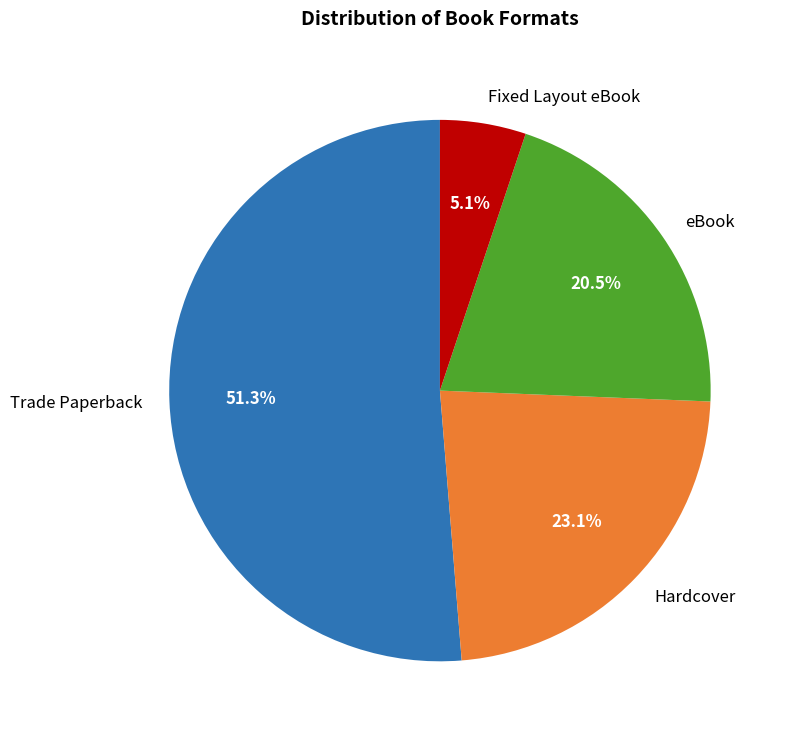

What is the smallest slice in the pie chart?

Fixed Layout eBook